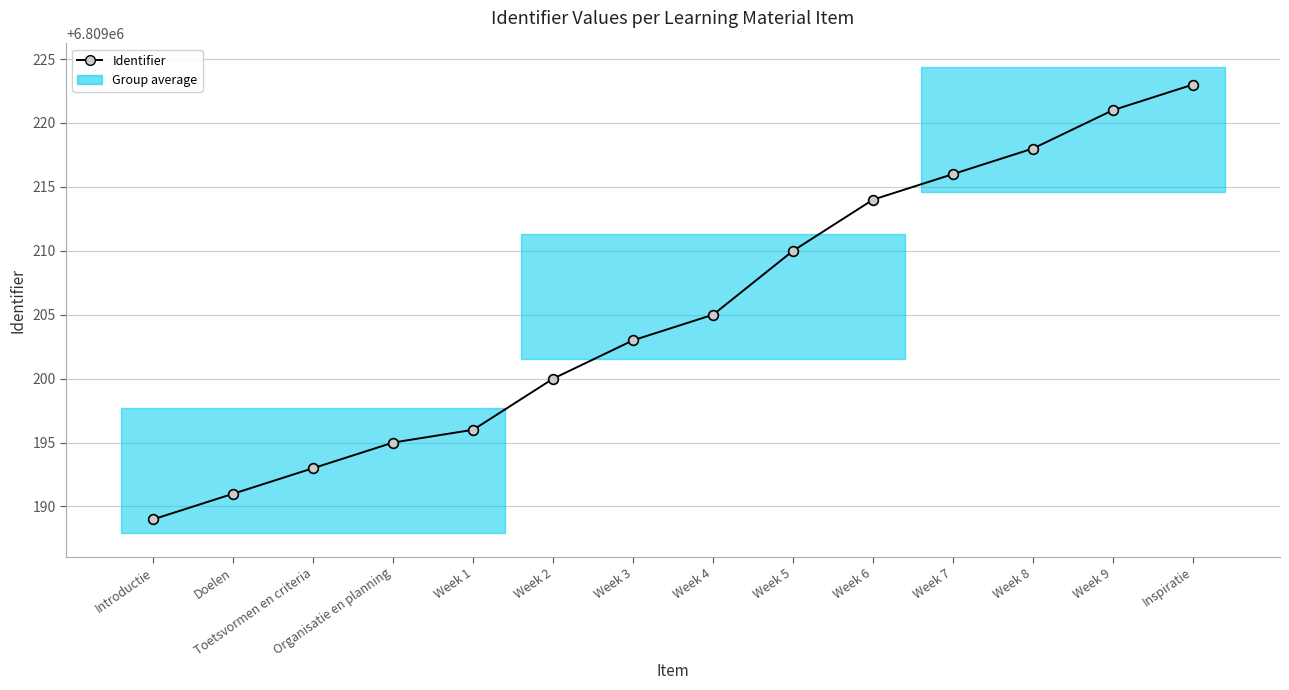

What is the greatest value displayed?

6809223